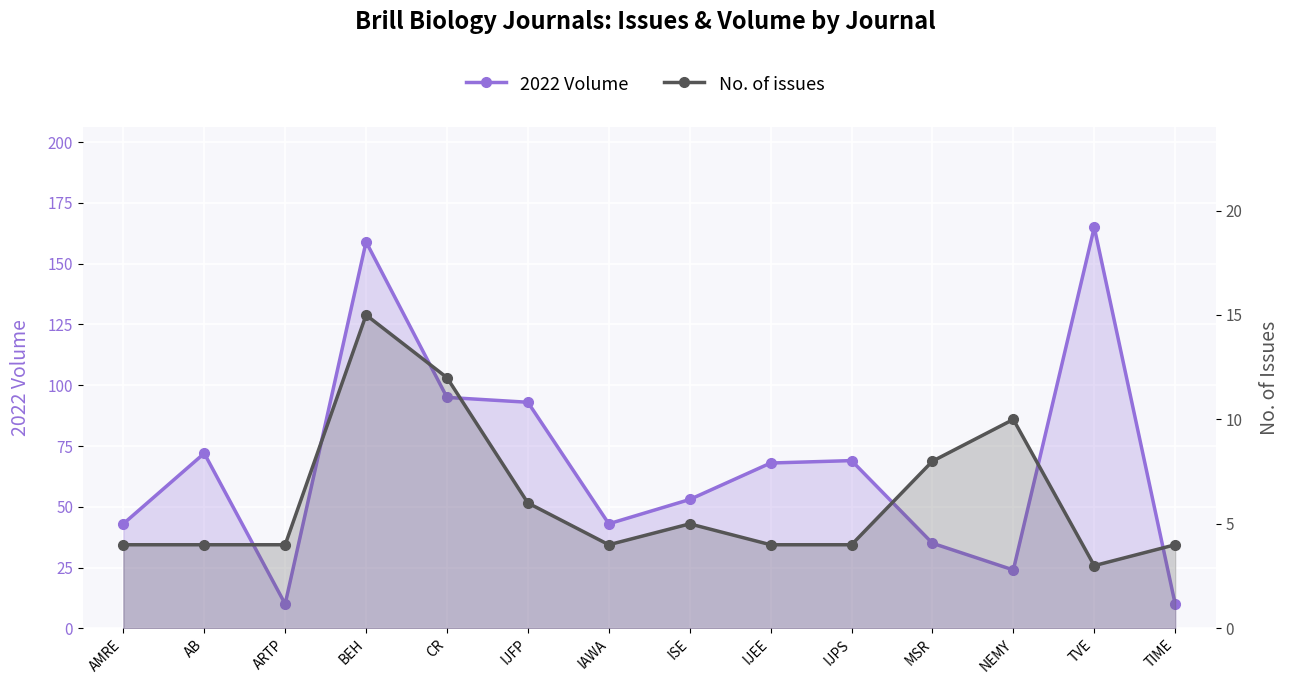

The 2022 Volume series shows 35 at MSR. True or false?

True